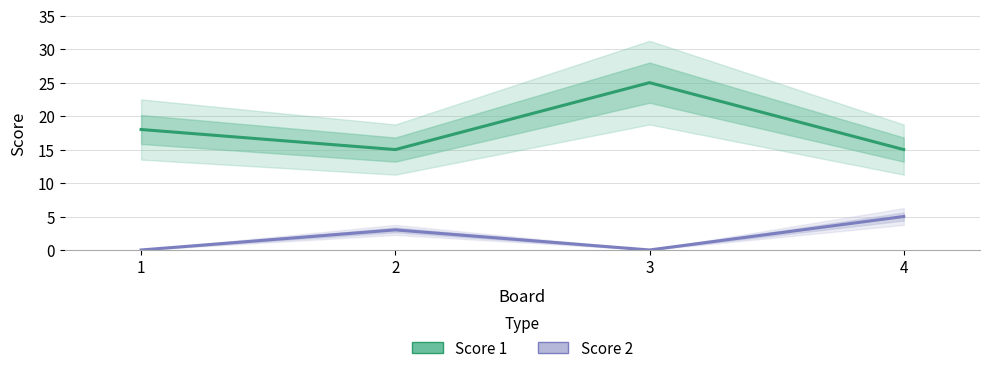

The Score 2 series shows 3 at 2. True or false?

True